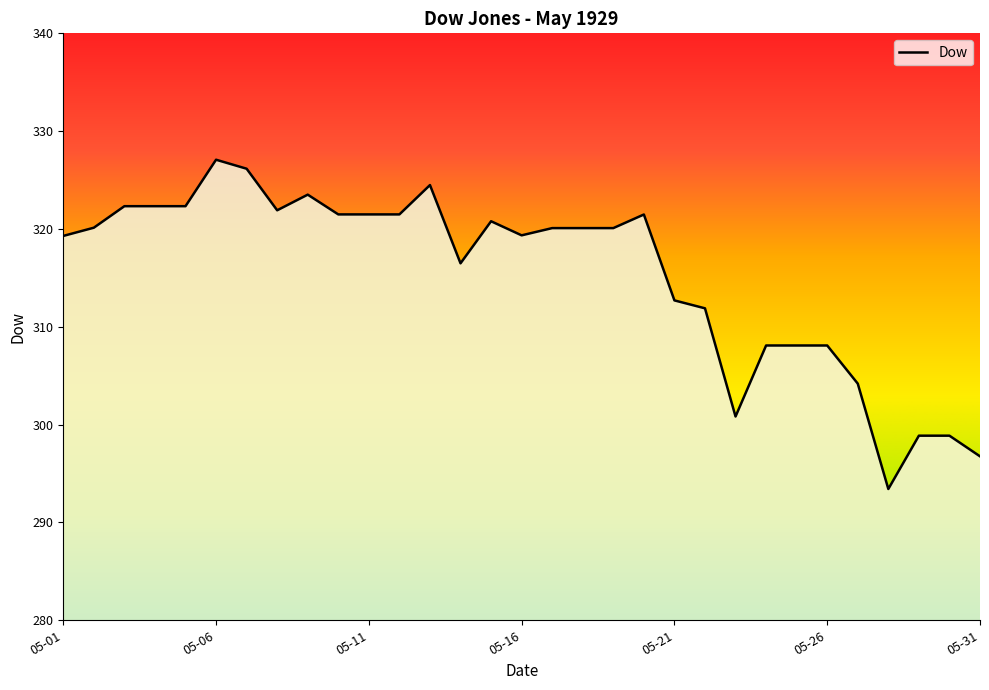

What is the ratio of the value at 1929-05-31 to the value at 1929-05-08?

0.9